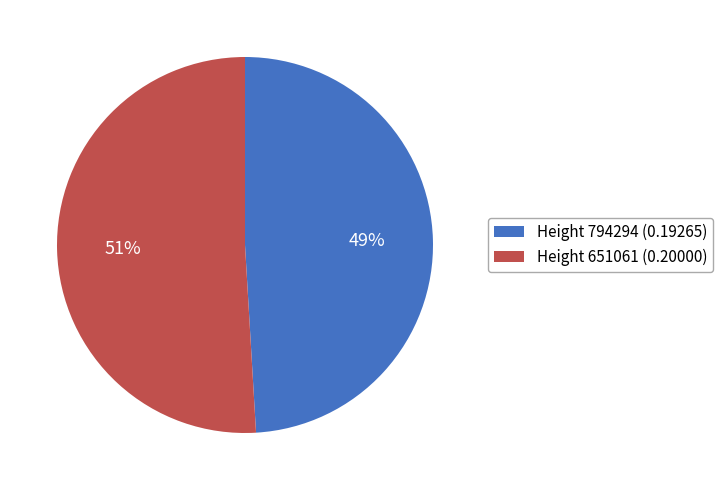

What is the majority slice?

Height 651061 (0.20000)